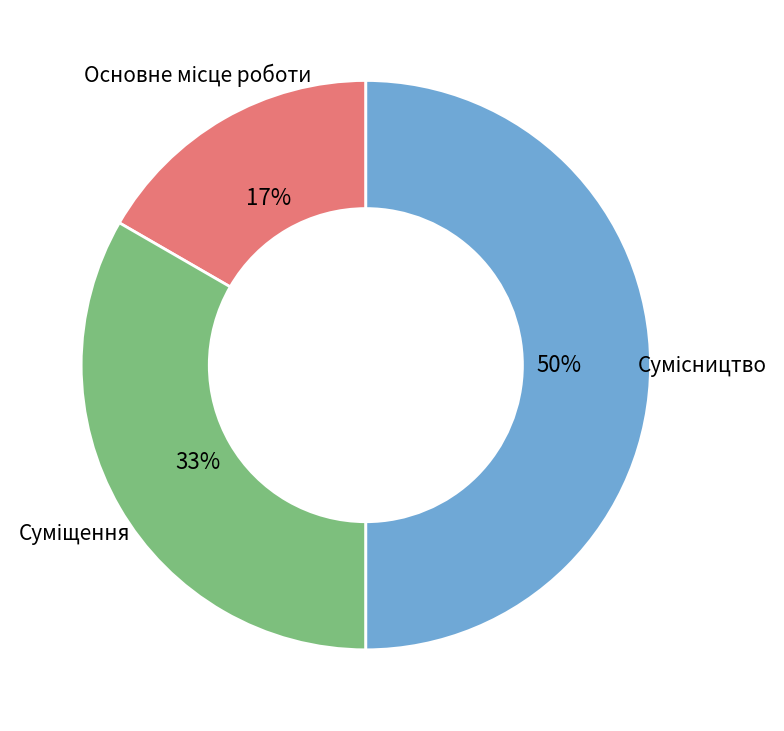

To the nearest percent, what is the average slice percentage?

33%